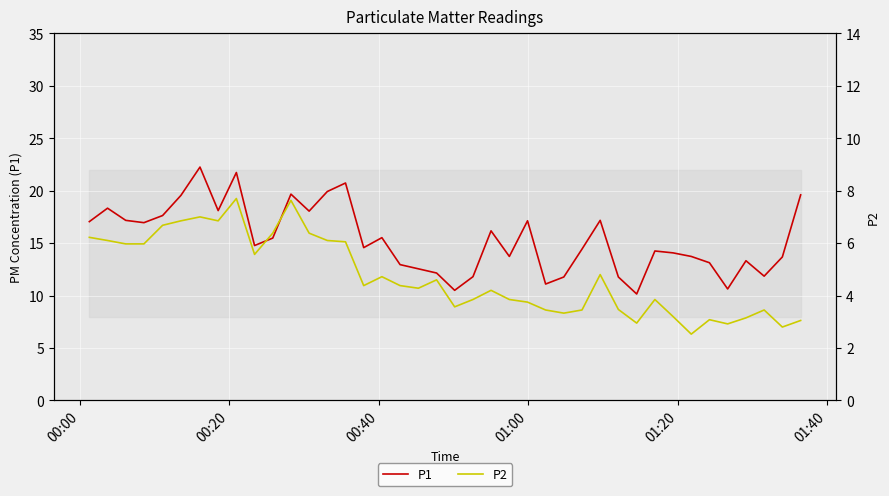

How many data points in P1 are less than 14?

16